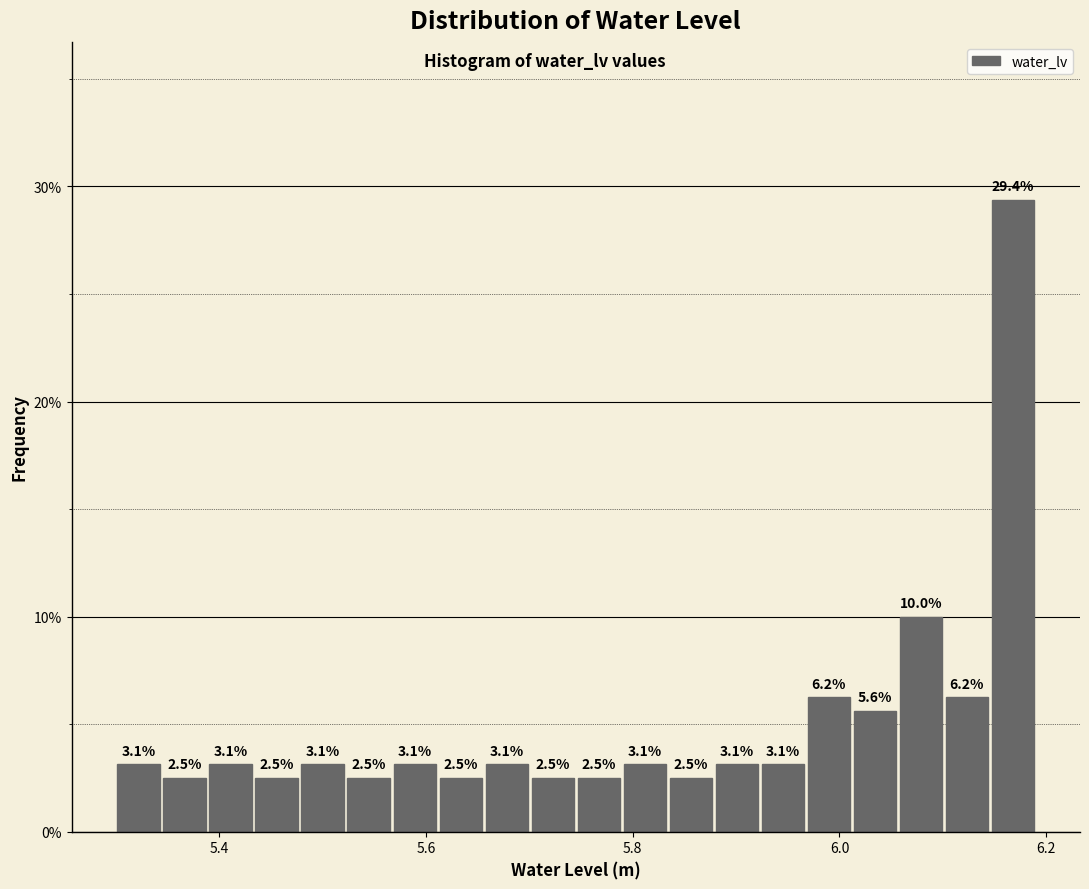

Read against the x-axis, roughly where is the centre of the tallest bar?

6.16